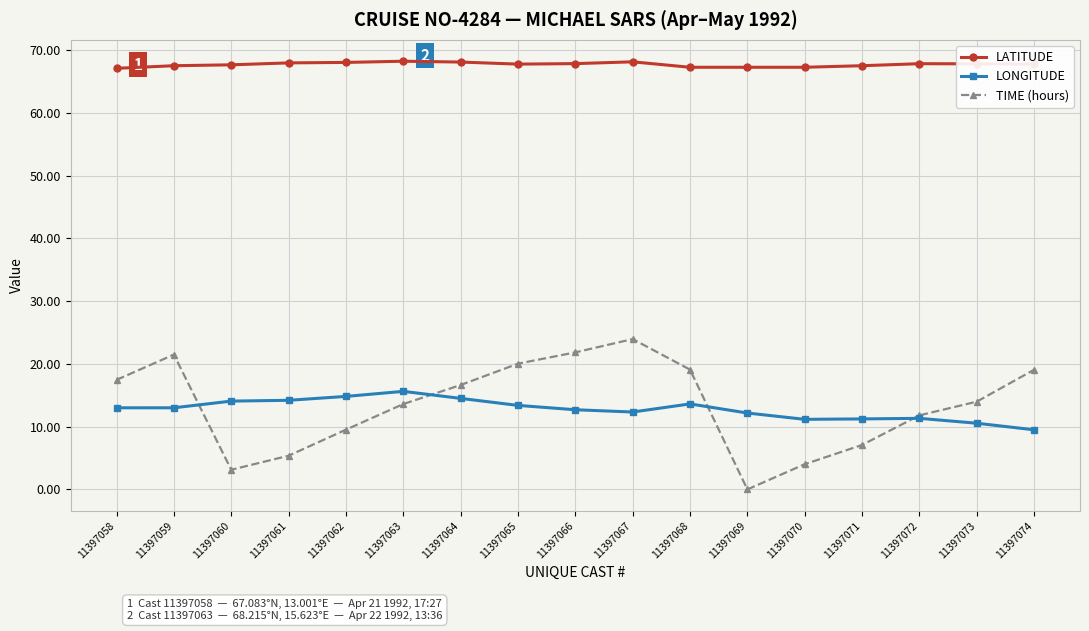

What is the sum of all LONGITUDE values?

217.2